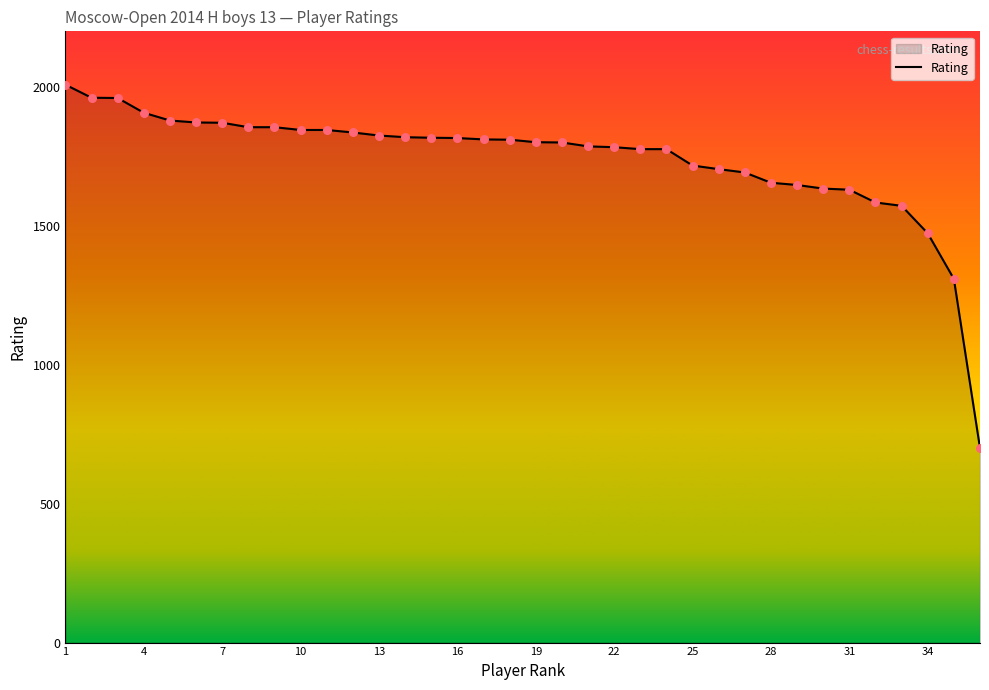

What is the greatest value displayed?

2008